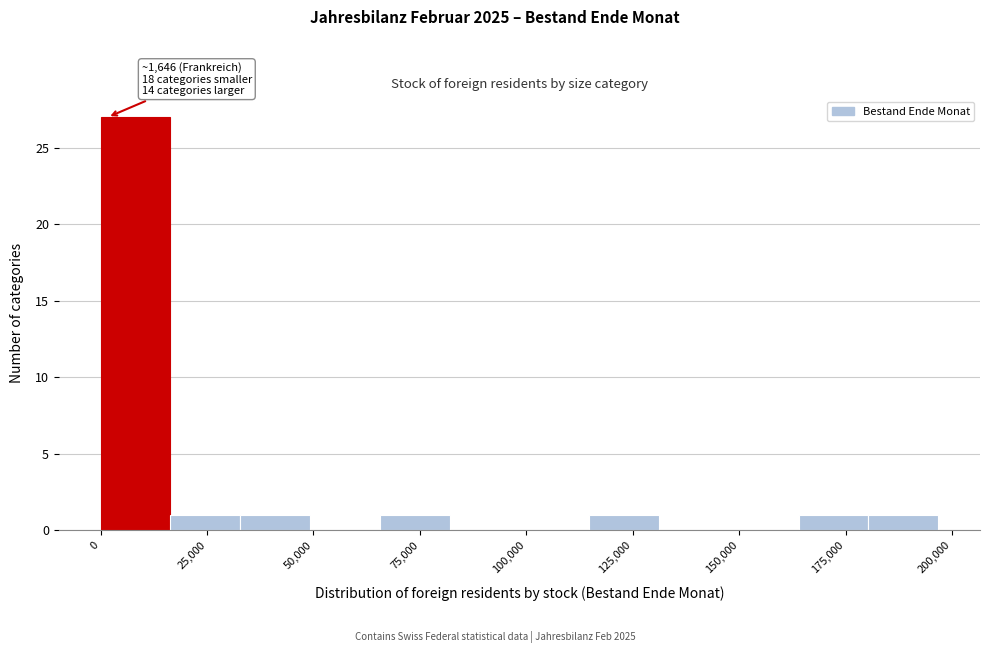

Read against the x-axis, roughly where is the centre of the tallest bar?

10000